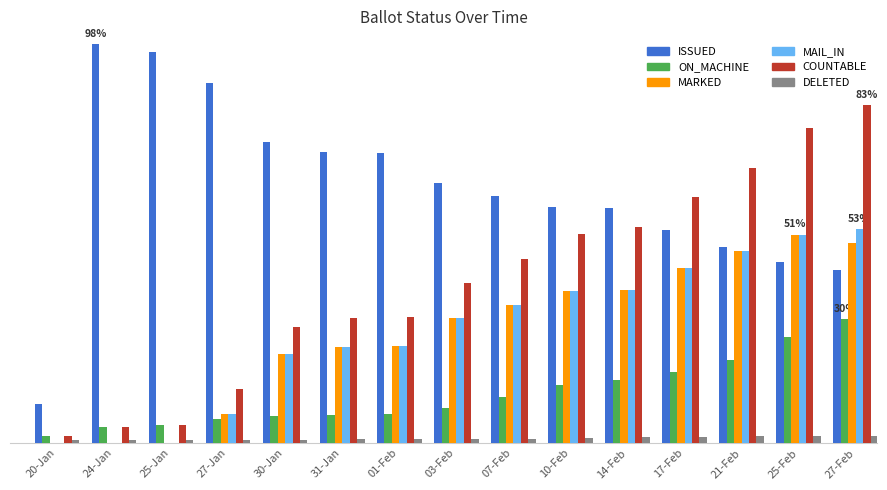

What is the label of the 13th bar from the right?

25-Jan